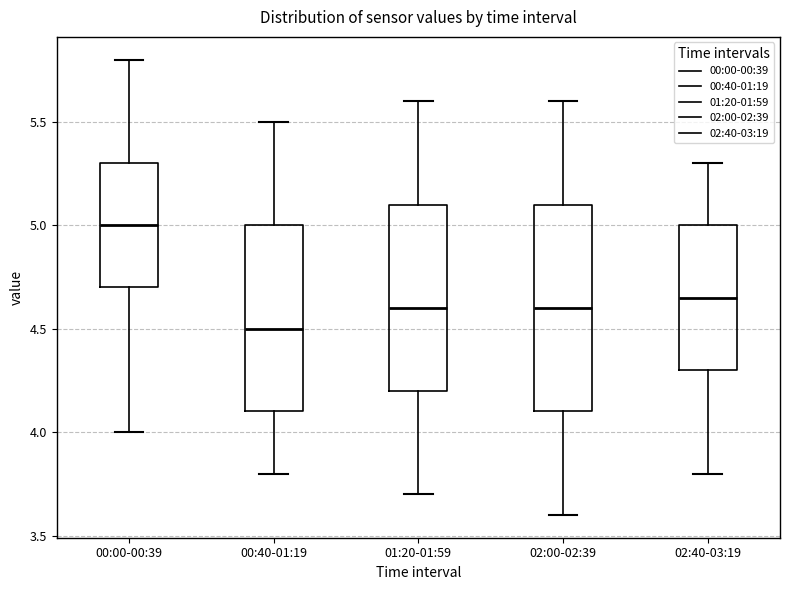

Which box's median line is the highest?

00:00-00:39